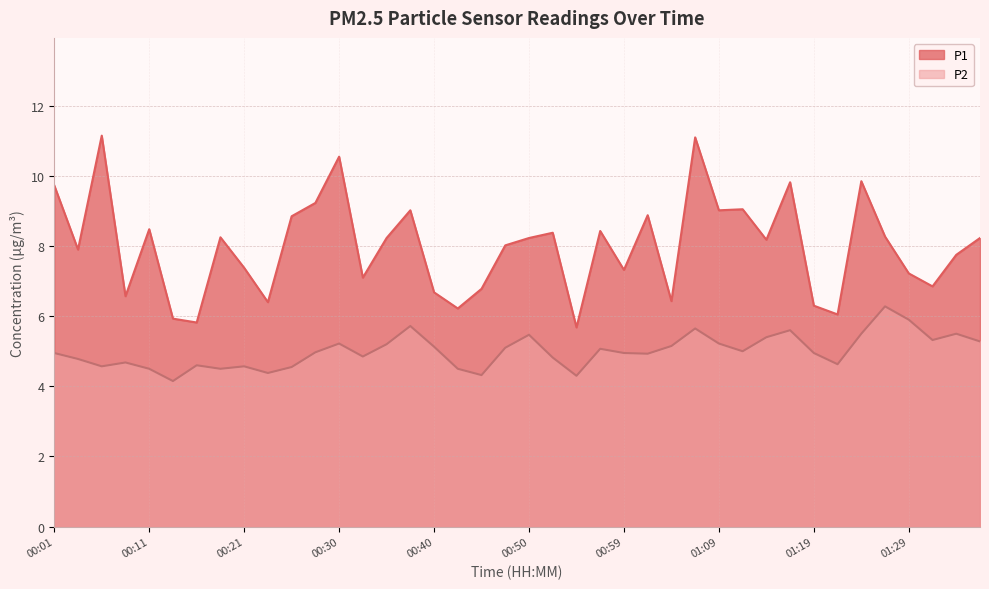

Is it true that P2 equals 8.0 at 01:36?

False